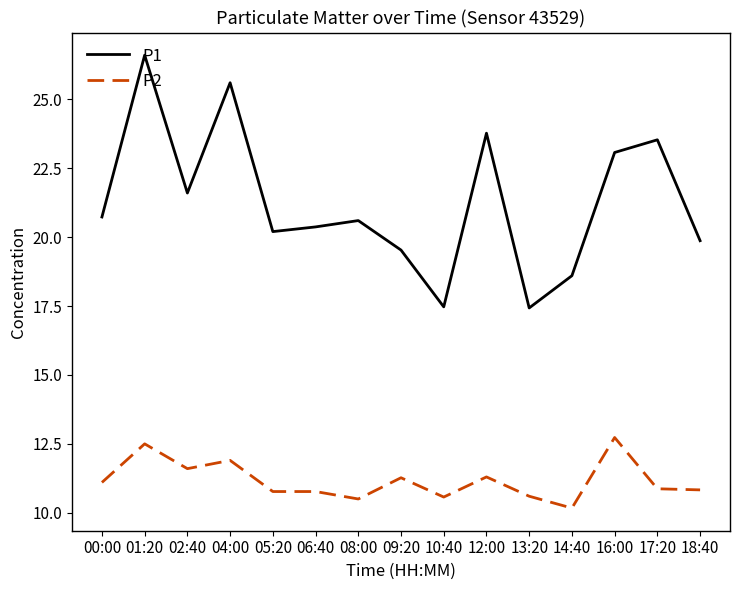

At which category is the sum across all series the highest?

01:20